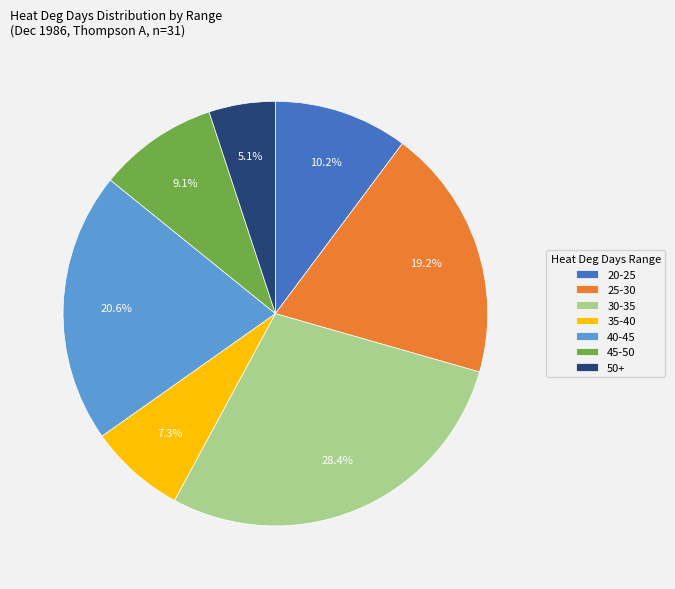

Rank the categories by value from lowest to highest.

50+, 35-40, 45-50, 20-25, 25-30, 40-45, 30-35